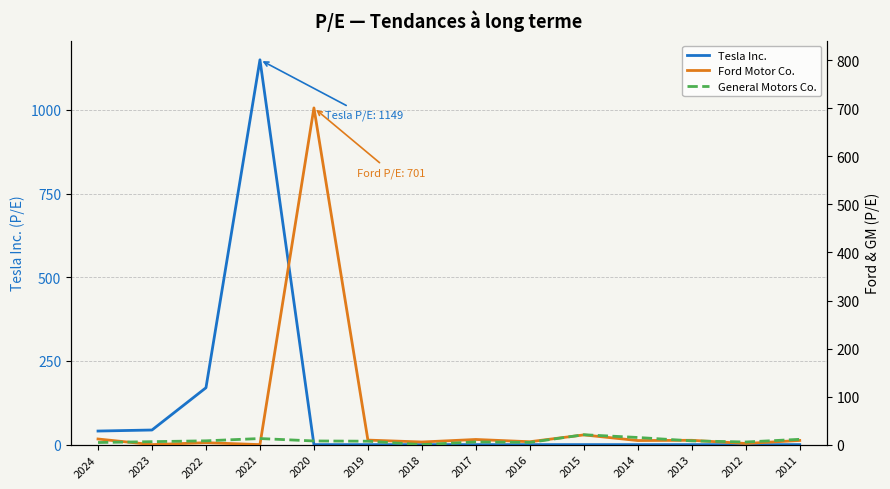

Between 2020 and 2018, which series saw the biggest shift?

Ford Motor Co.